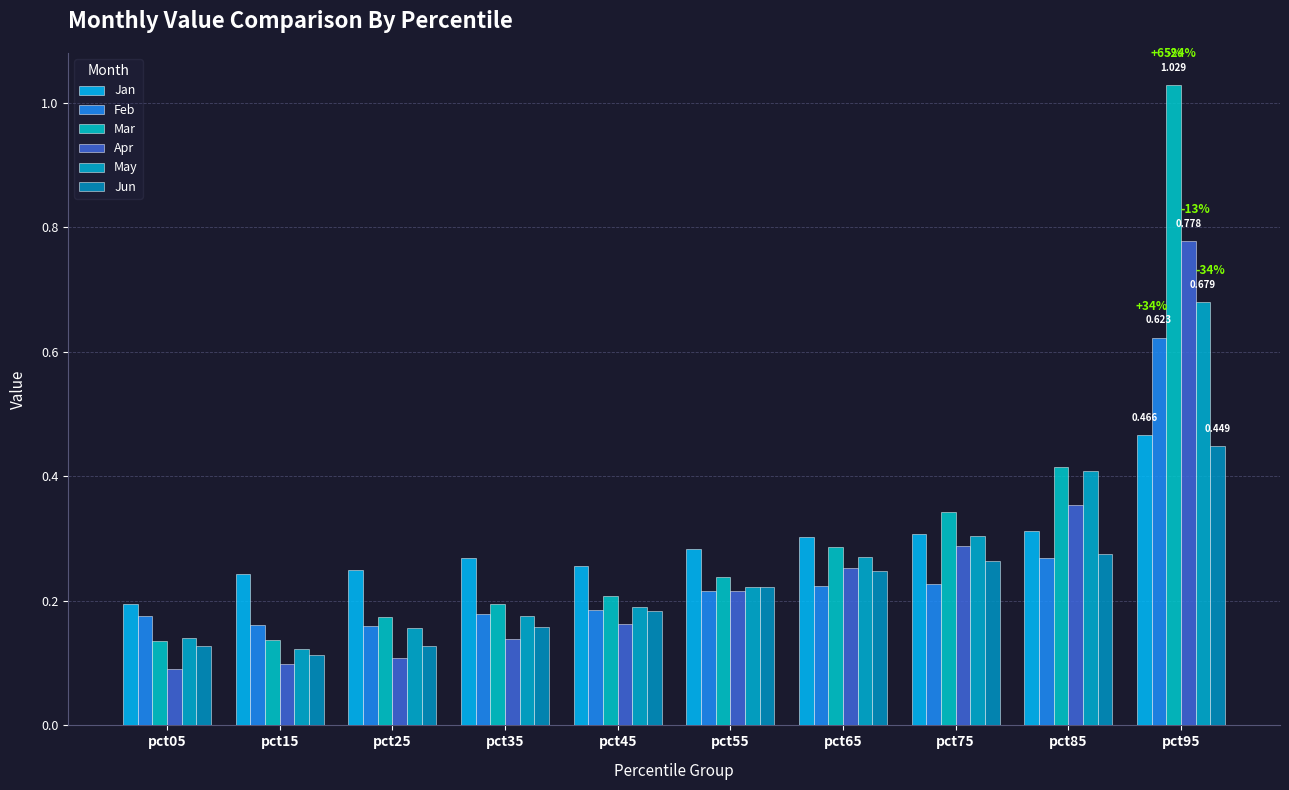

Which series has the widest spread of values?

Mar